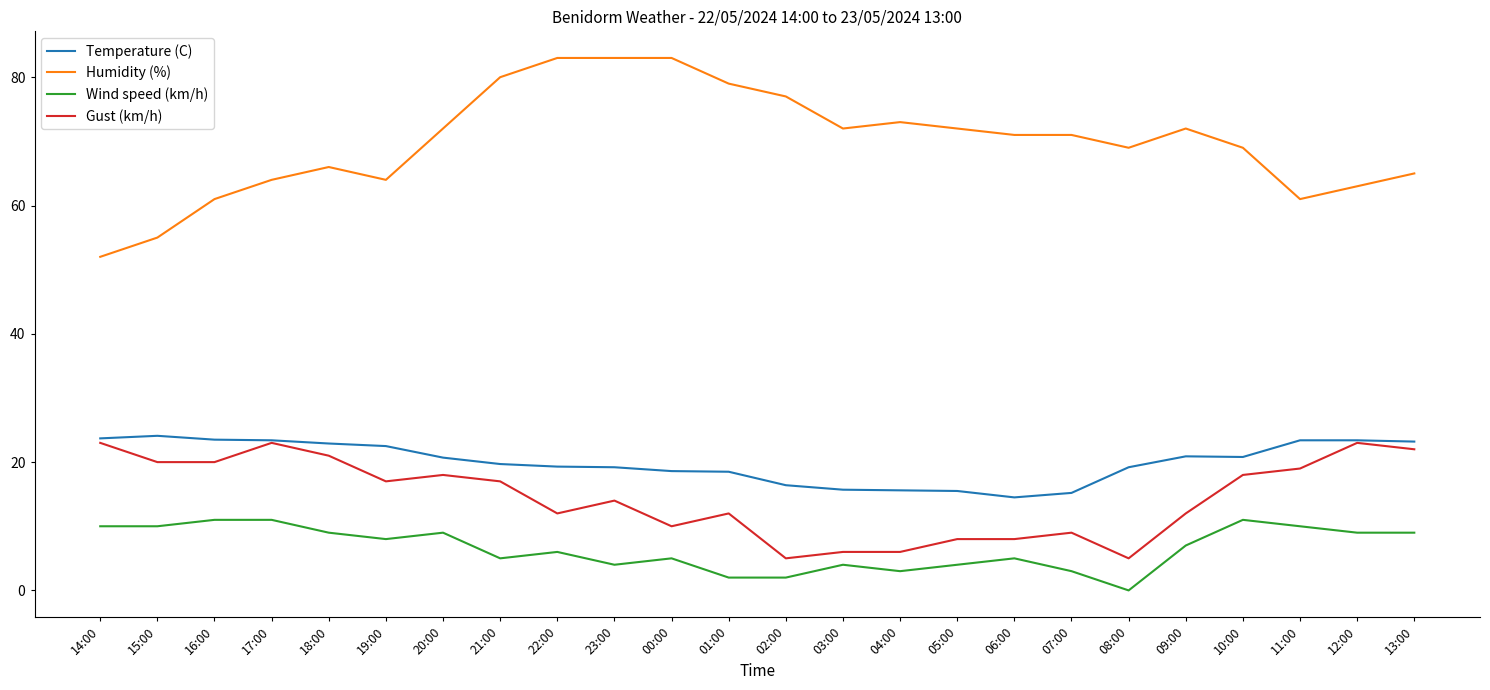

How many categories are shown in the chart?

24